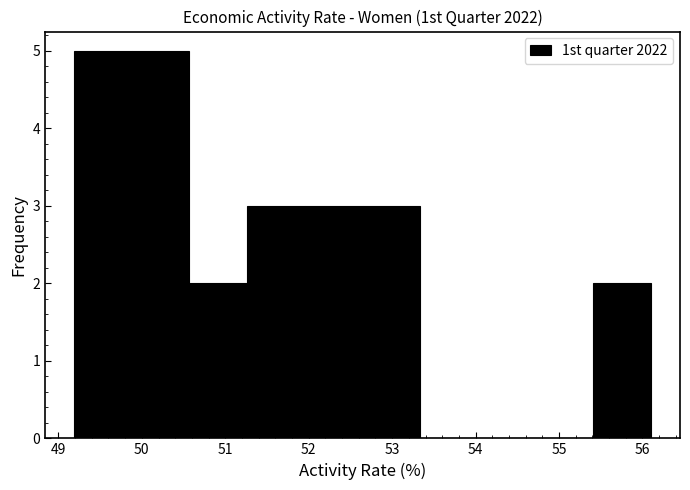

What is the height of the bar covering 52.0 to 52.6 on the x-axis? Neither the bar edges nor the heights are printed on the chart, so give them approximately, as read against the axes.

3